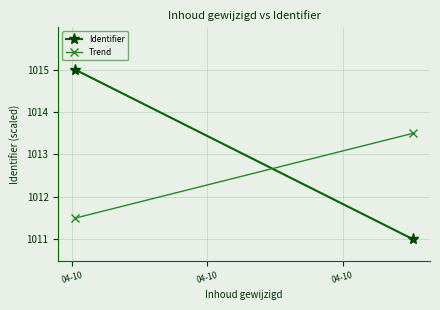

The value of Trend at 04-10 is 1011.5. True or false?

True